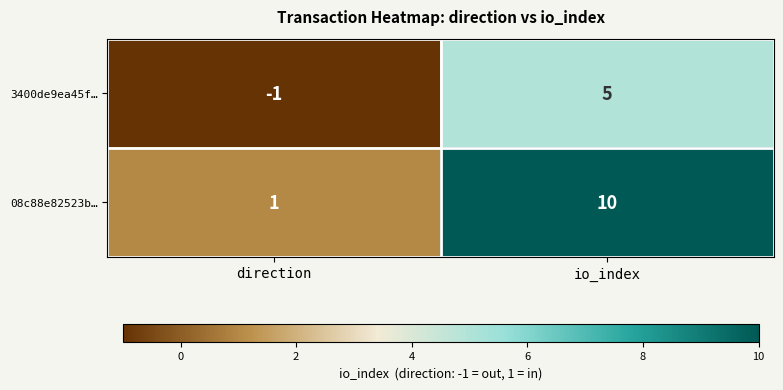

Reading left to right, what are all the values shown in this chart?

3400de9ea45f…: direction=-1	io_index=5
08c88e82523b…: direction=1	io_index=10